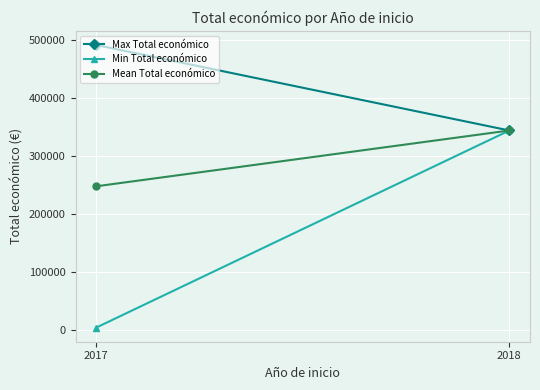

Is it true that Mean Total económico equals 344243.0 at 2018?

True